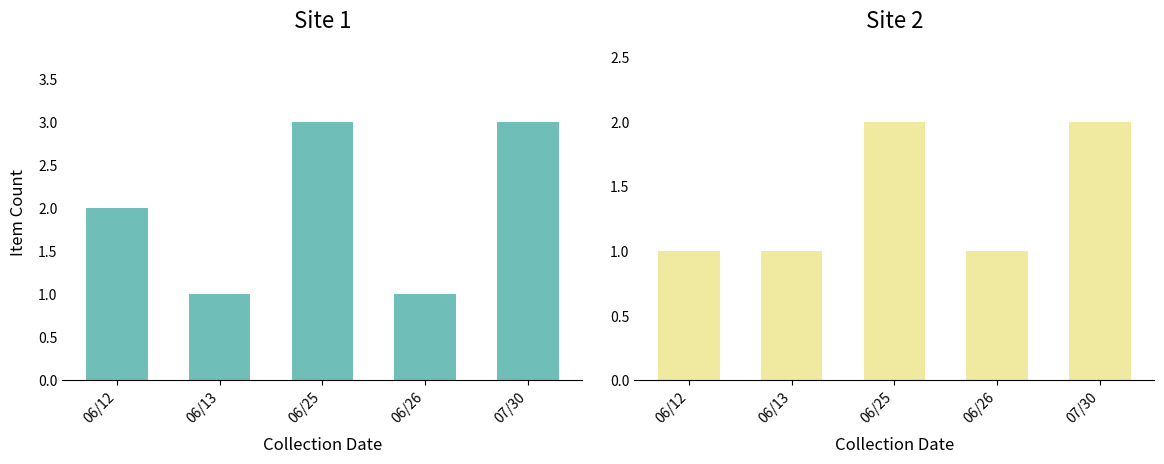

Does the chart contain stacked bars?

No